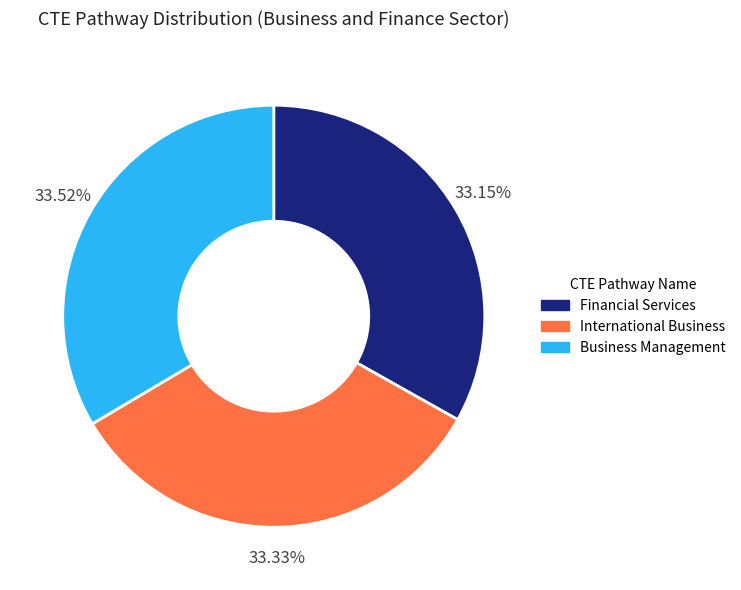

To the nearest percent, what percentage of the pie is International Business?

33%